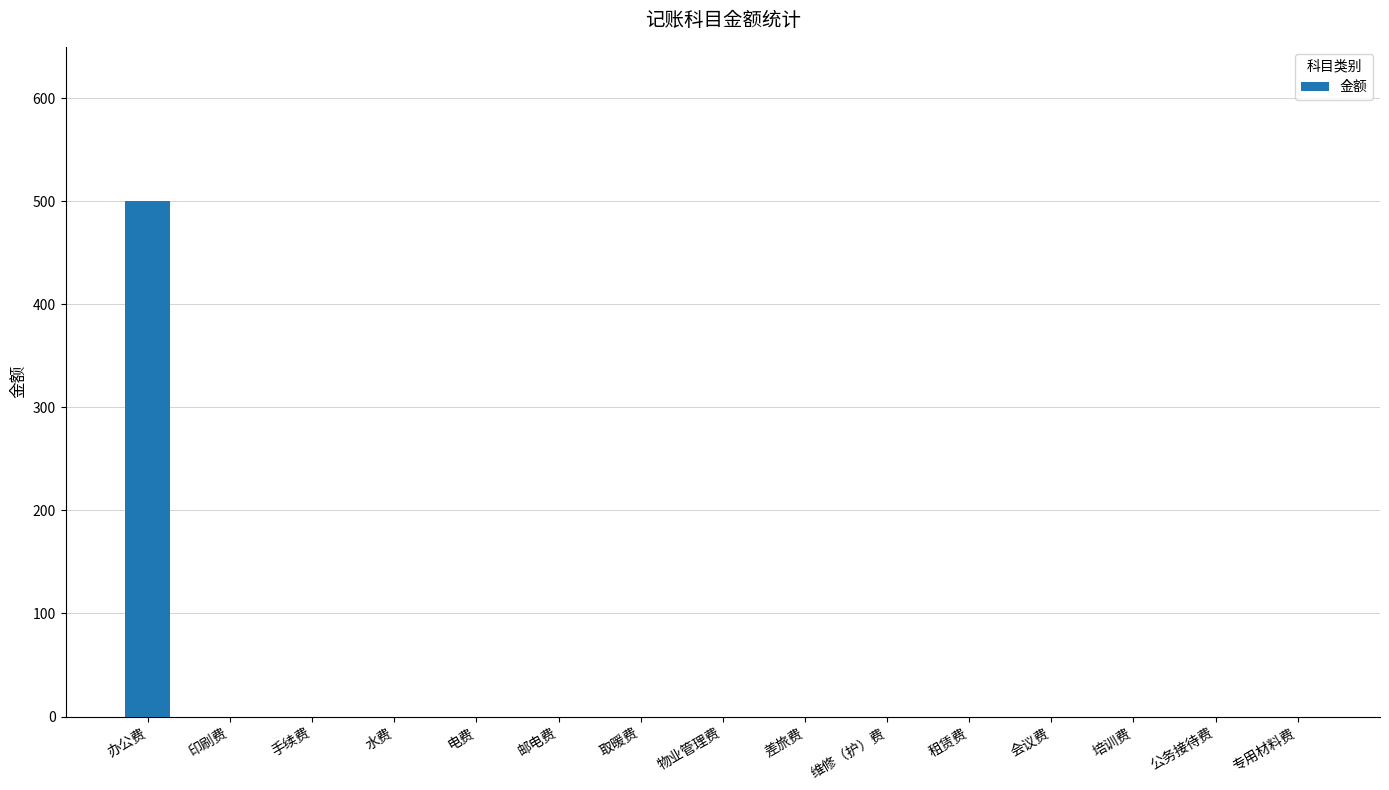

Reading left to right, what are all the values shown in this chart?

500	0	0	0	0	0	0	0	0	0	0	0	0	0	0